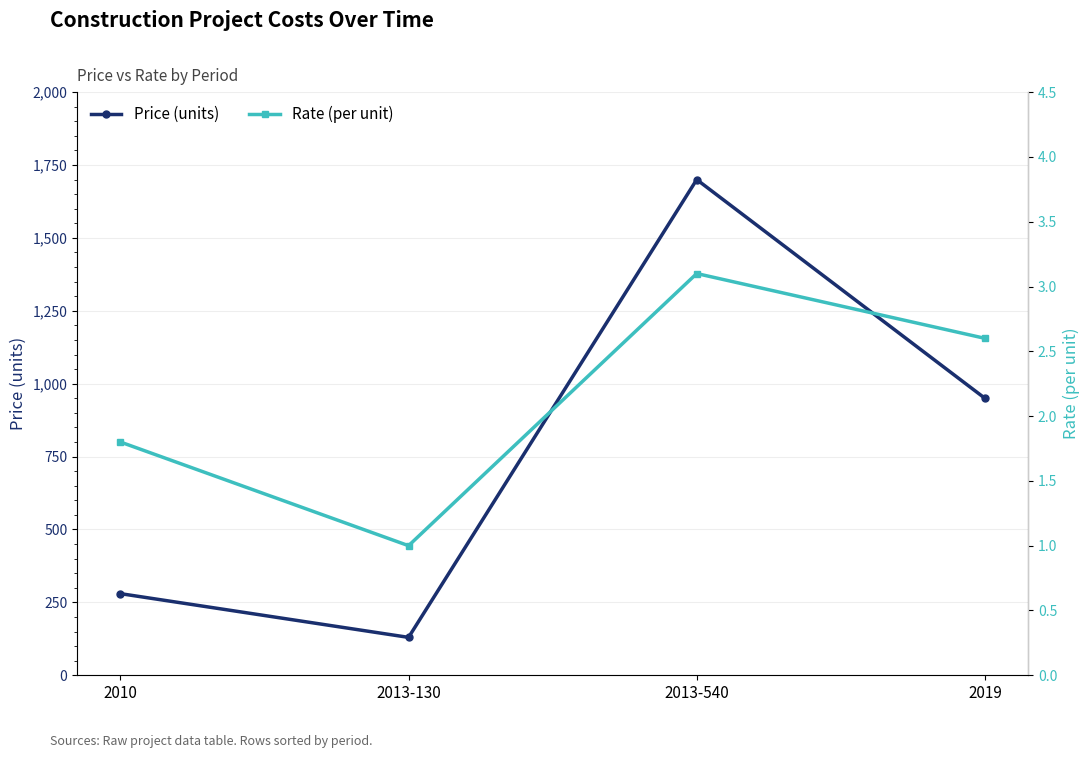

Which series has the largest range (max minus min)?

Price (units)